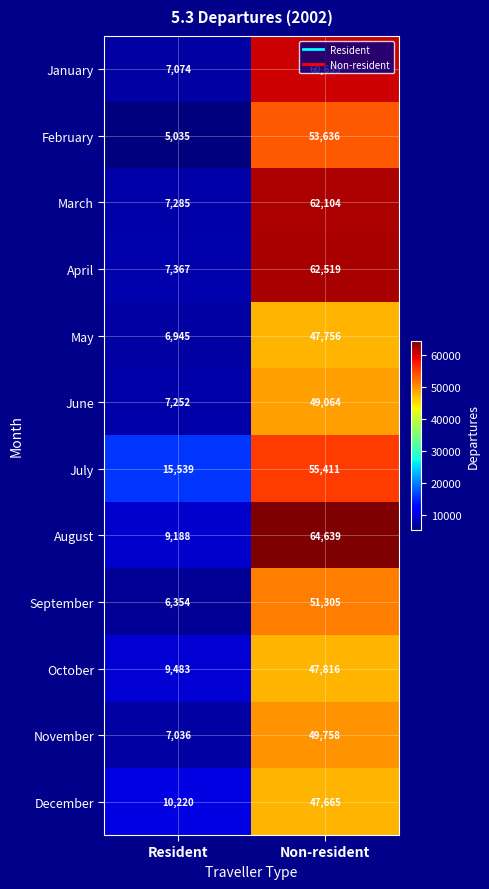

Rank the series at Non-resident from lowest to highest value.

December, May, October, June, November, September, February, July, January, March, April, August